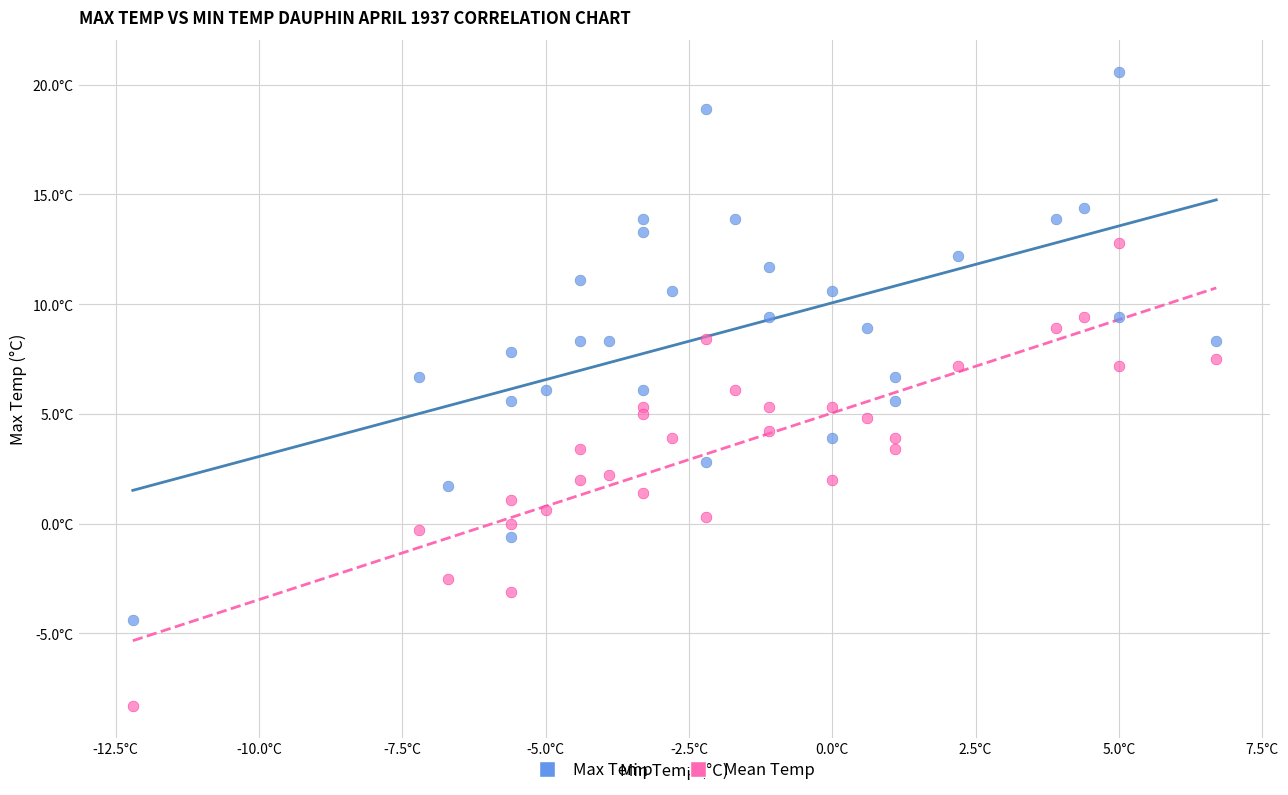

Which series has the largest Y range (max minus min)?

Max Temp